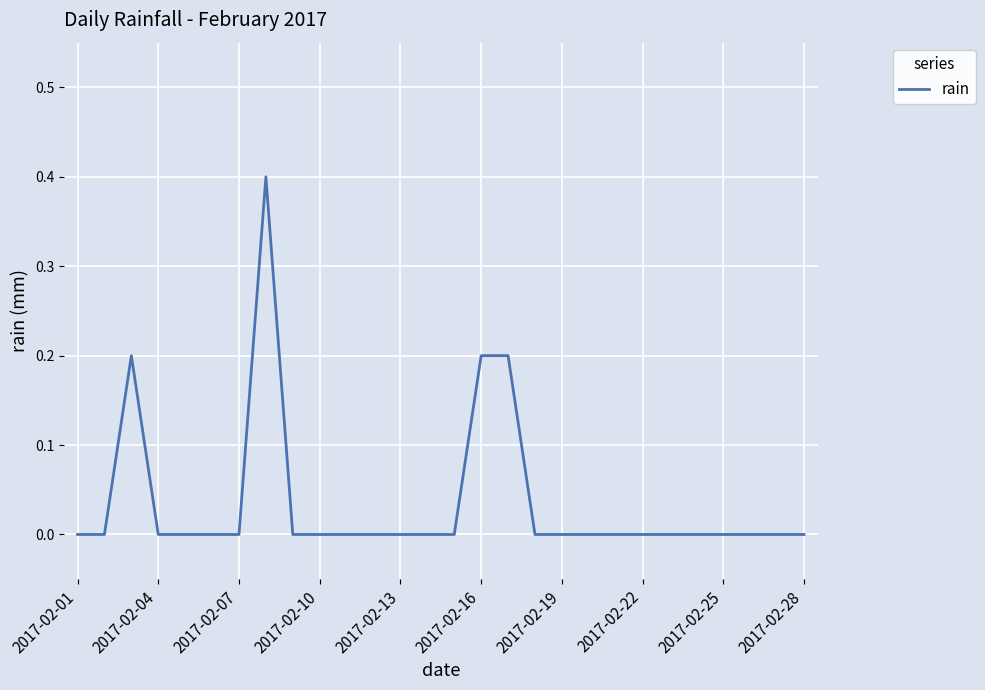

What is the difference between the maximum and minimum values?

0.4